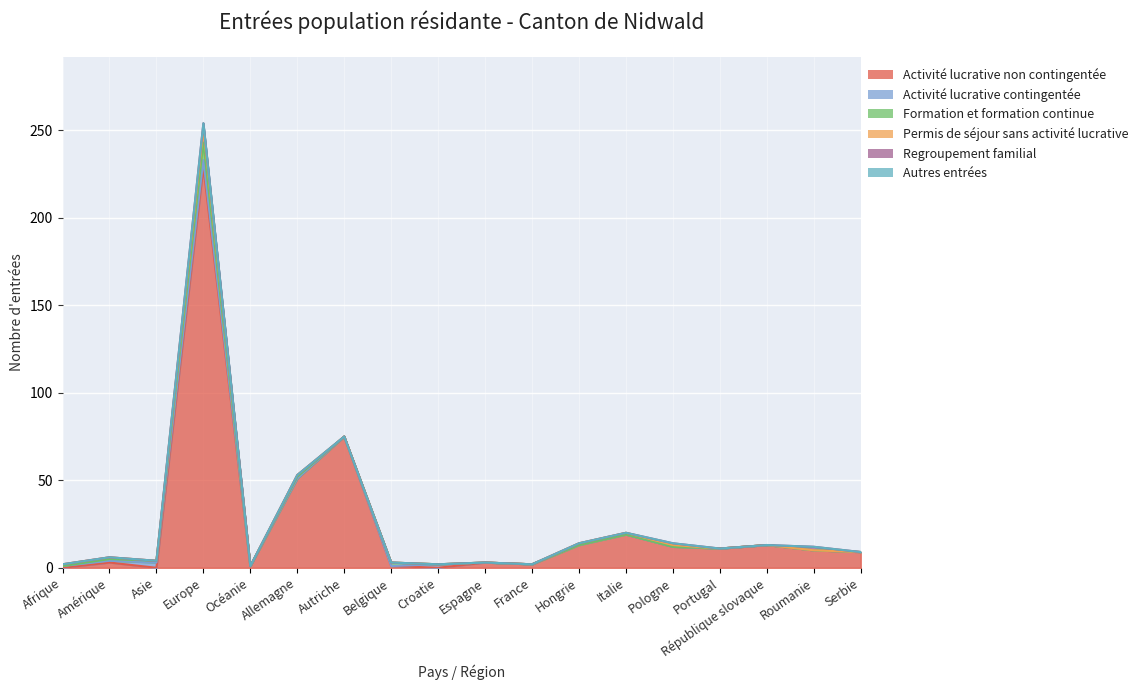

How many Permis de séjour sans activité lucrative values are between 0 and 1?

17